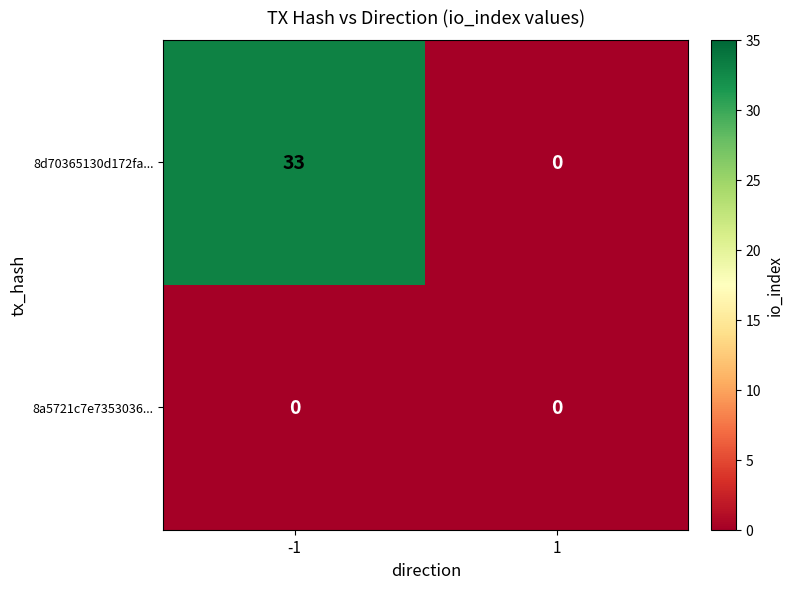

The value of 8d70365130d172fa... at 1 is 16. True or false?

False